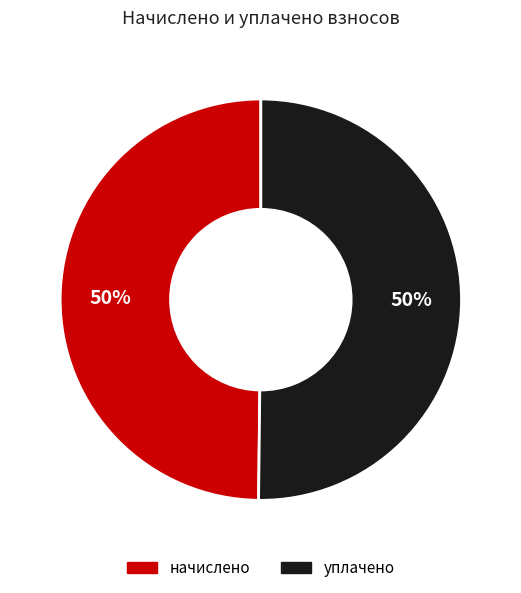

What percentage is the начислено slice, to the nearest percent?

50%